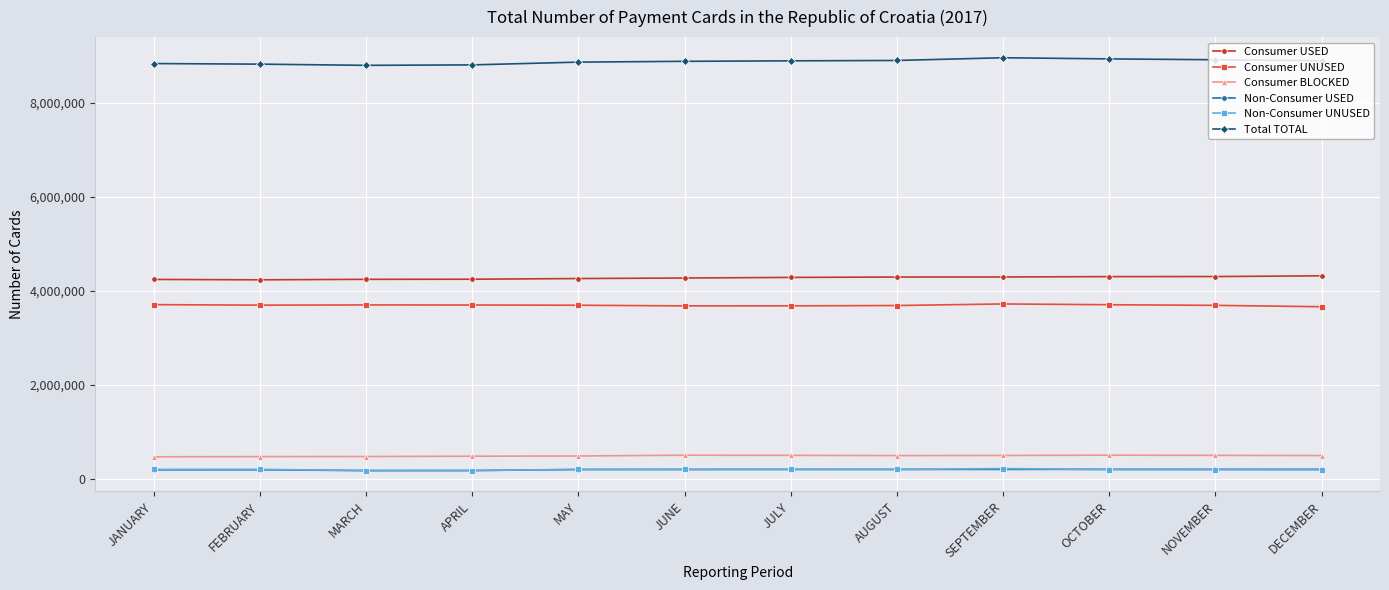

What is the minimum value for Consumer BLOCKED?

472136